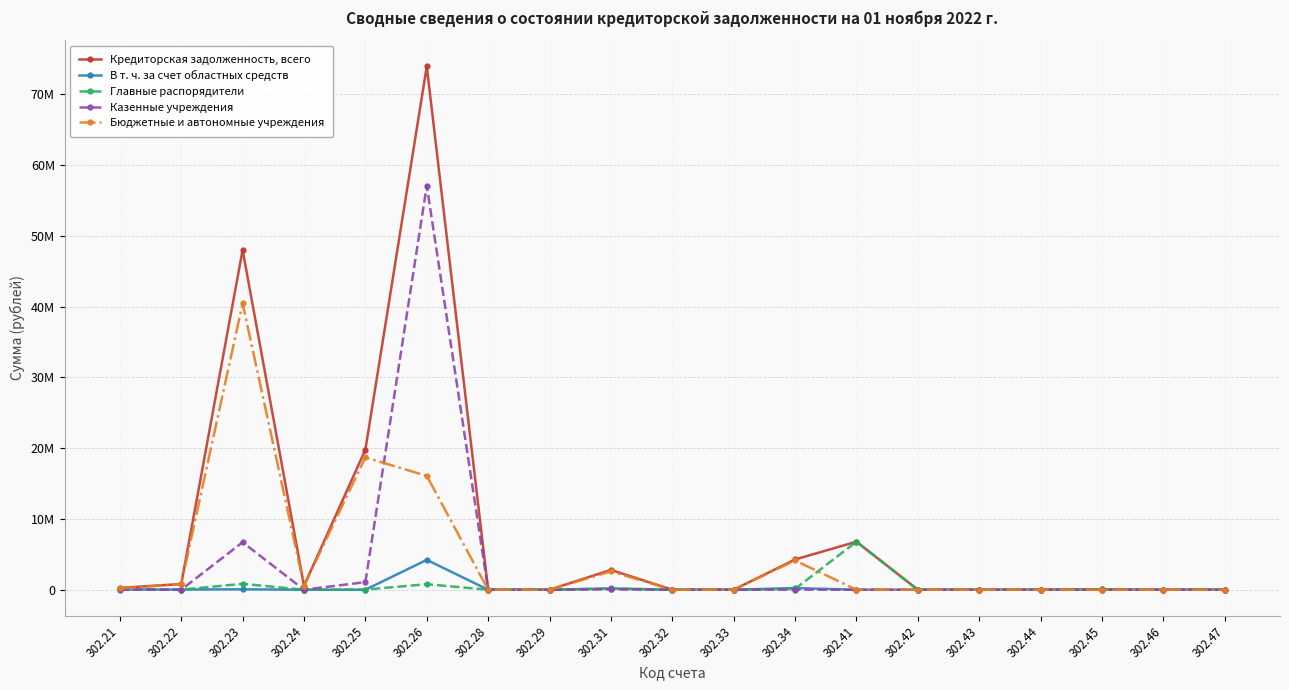

How many interior local valleys does the Бюджетные и автономные учреждения series have?

1